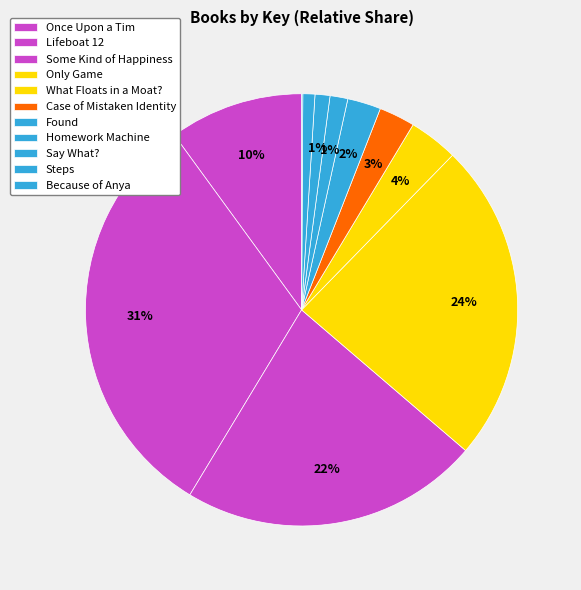

Is Steps the majority of the pie?

No